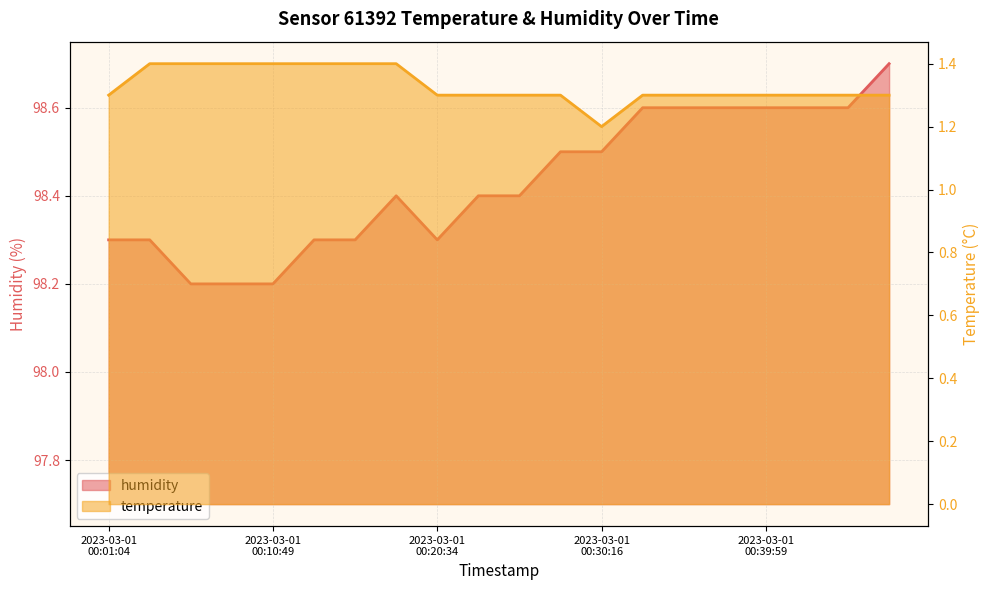

Which series changed the most between 2023-03-01T00:10:49 and 2023-03-01T00:32:42?

humidity